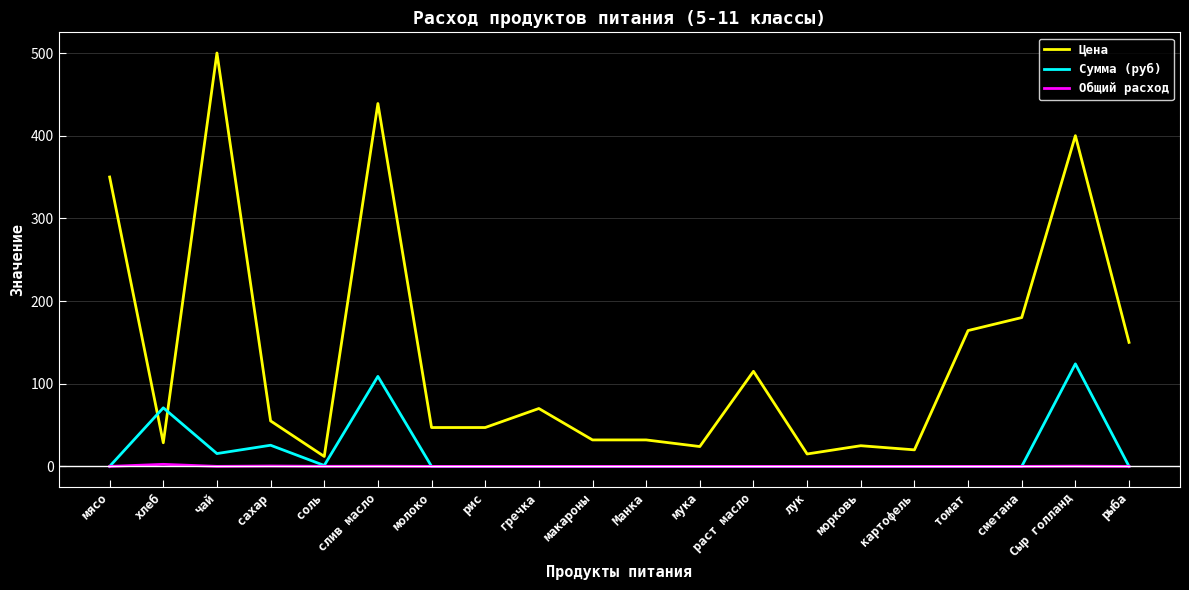

Where is the first local maximum for Цена?

чай